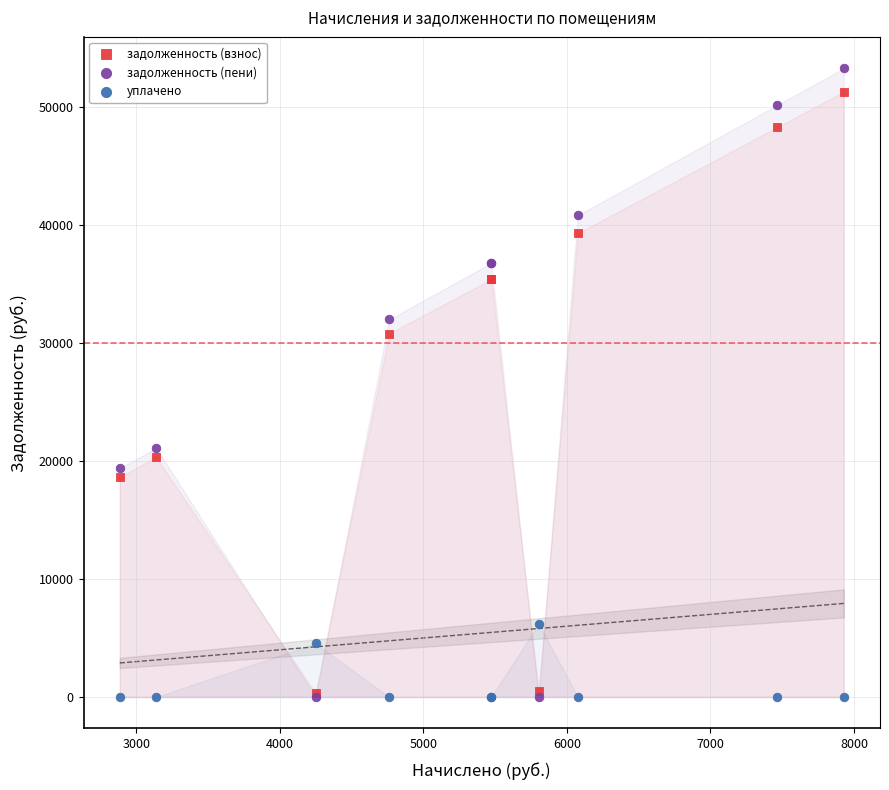

What are all the series names shown in the legend?

задолженность (взнос), задолженность (пени), уплачено